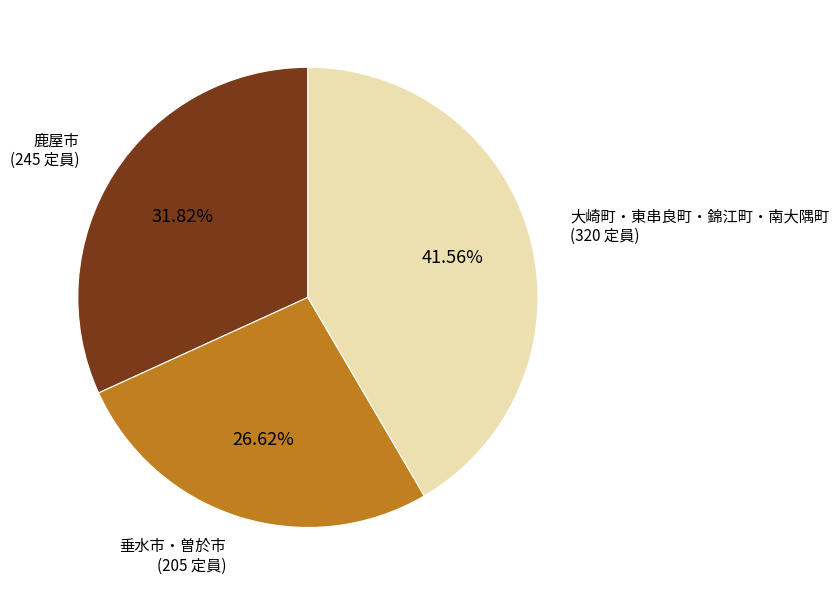

Do 垂水市・曽於市 and 鹿屋市 together represent more than half of the pie?

Yes